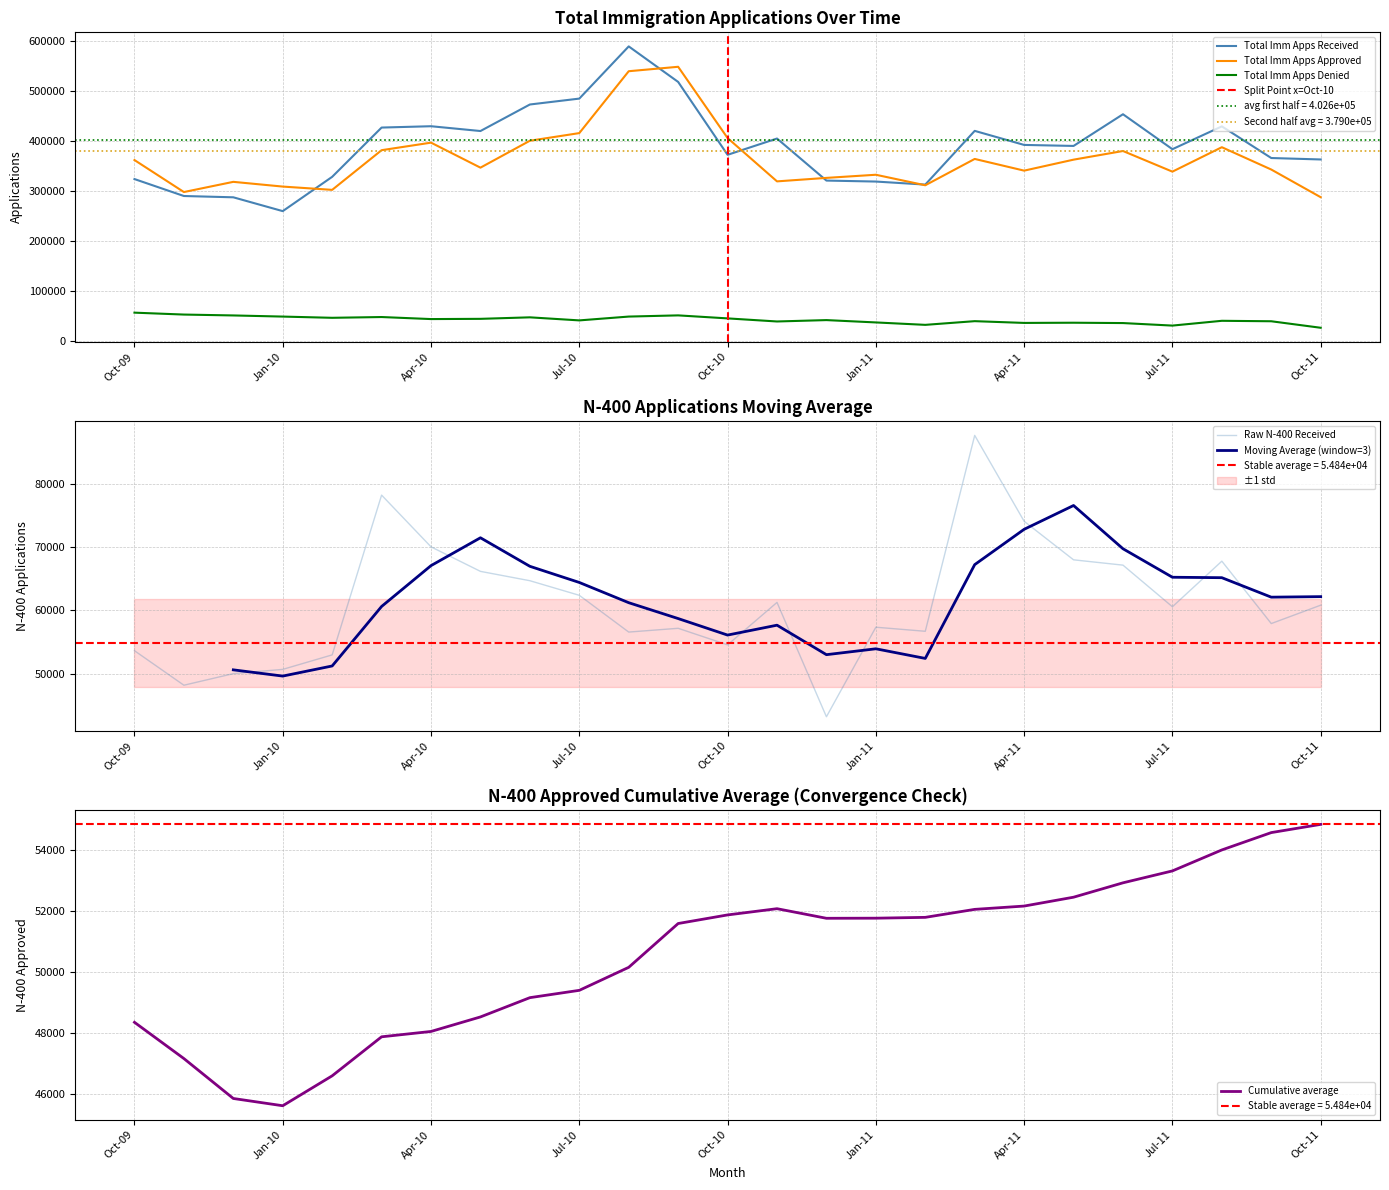

What is the sum of all Total Imm Apps Received values?

9757816